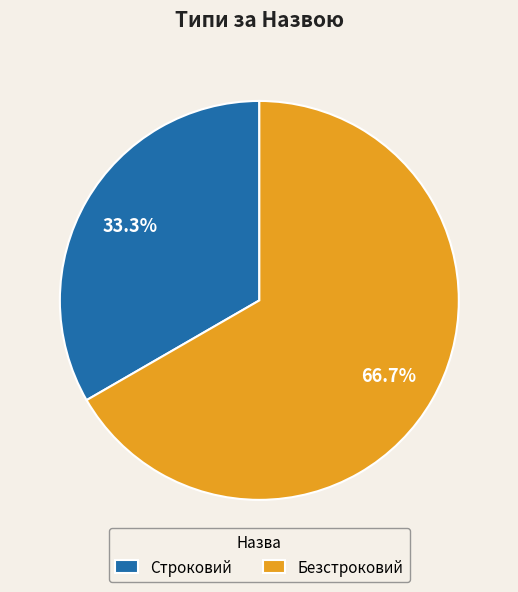

Between Строковий and Безстроковий, which is larger?

Безстроковий